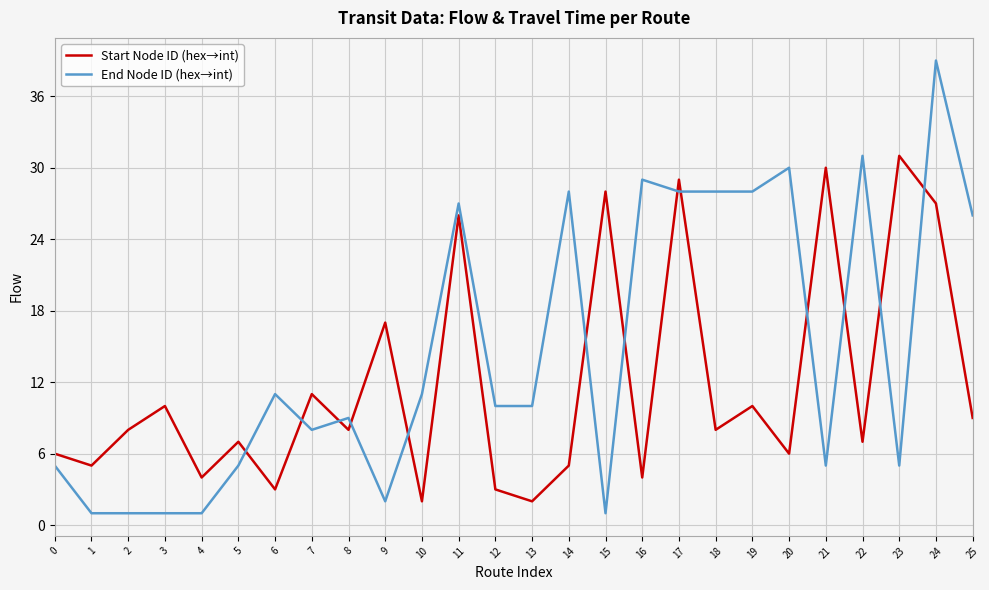

At which label does End Node ID (hex→int) reach its peak?

24